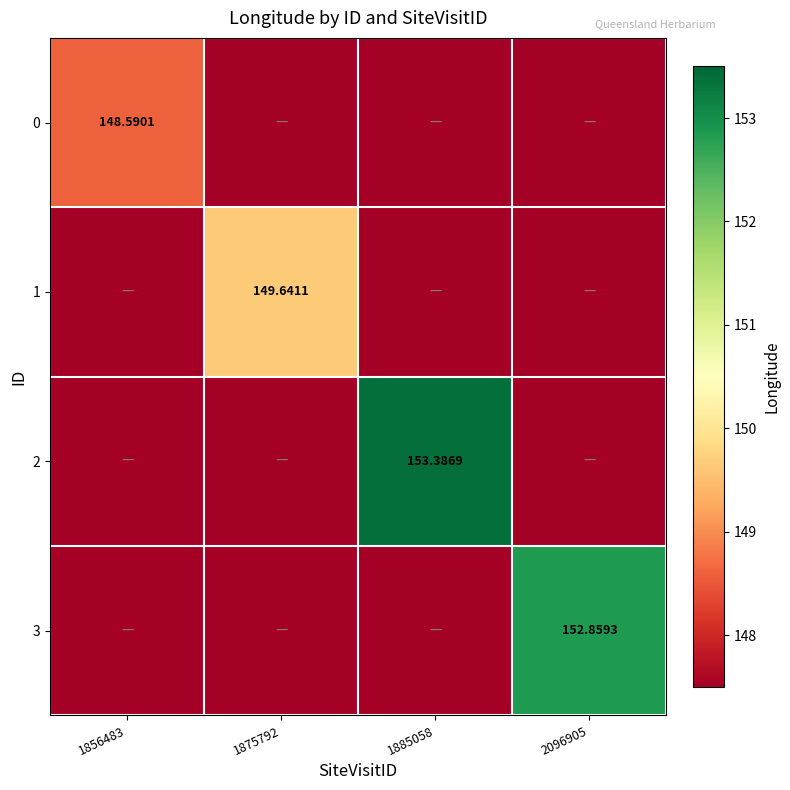

Is the value of 0 at 2096905 greater than the value of 3 at 1885058?

No